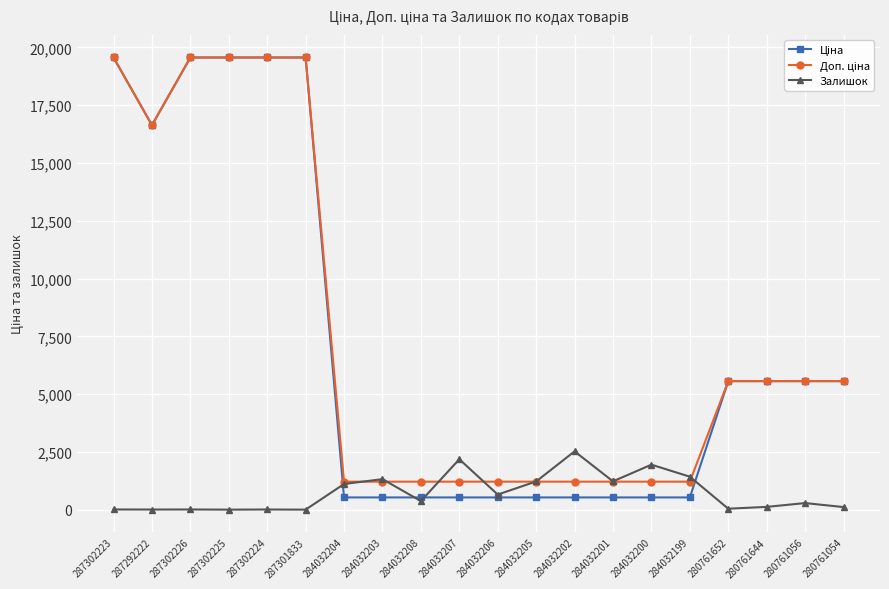

True or false: Залишок has a value of 571.8 at 284032203.

False